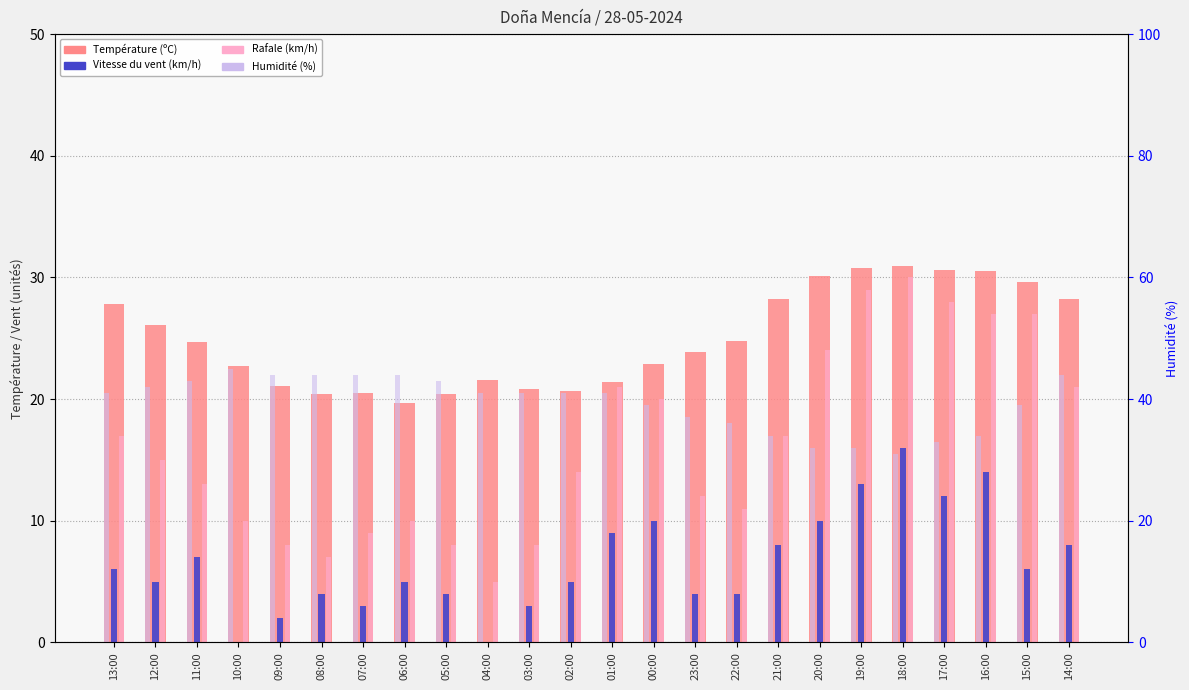

At which label does Température (ºC) reach its peak?

18:00